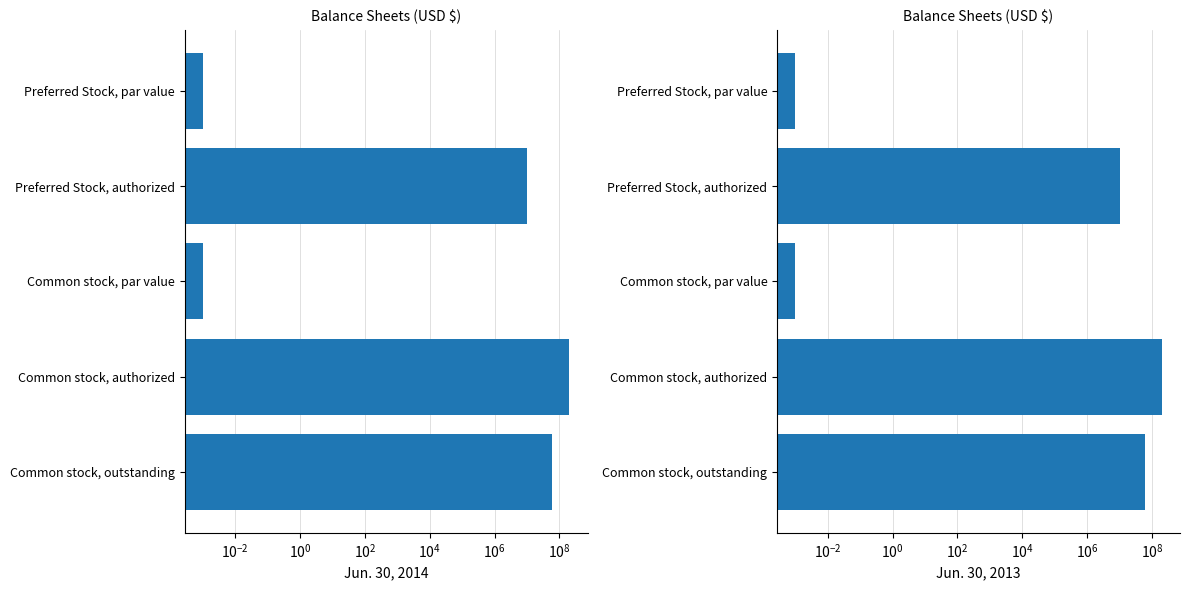

Does the chart contain any negative values?

No